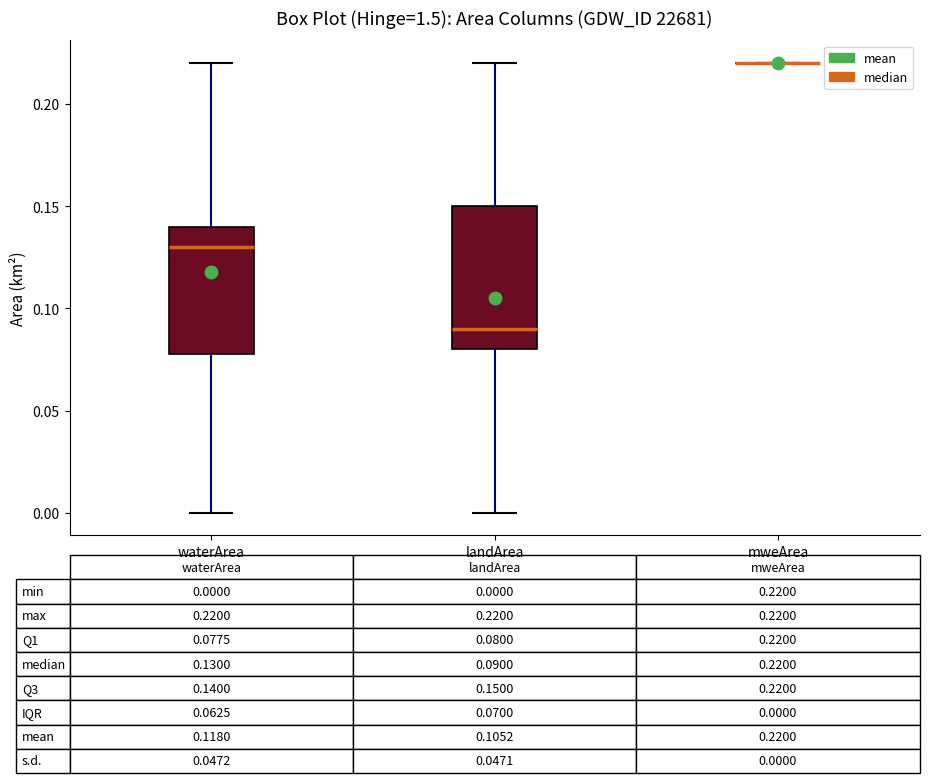

Comparing the boxes themselves (not the whiskers), which one is the tallest?

landArea